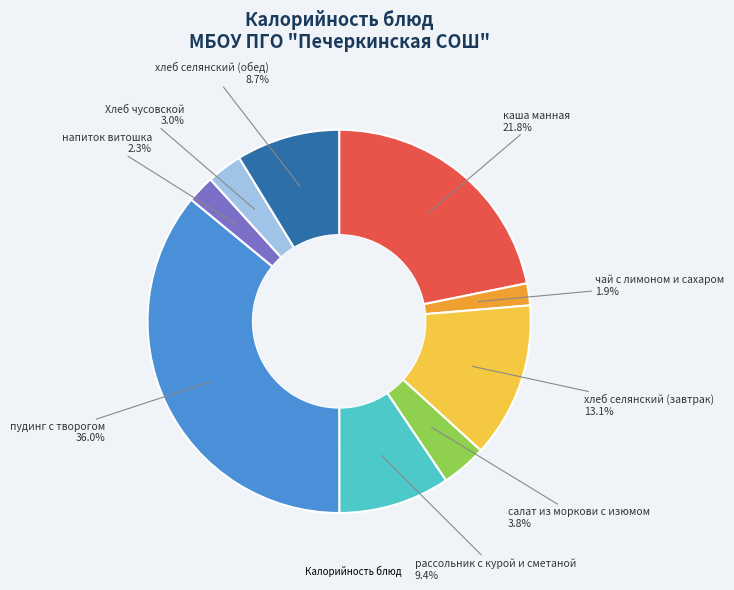

Does any single category account for the majority?

No